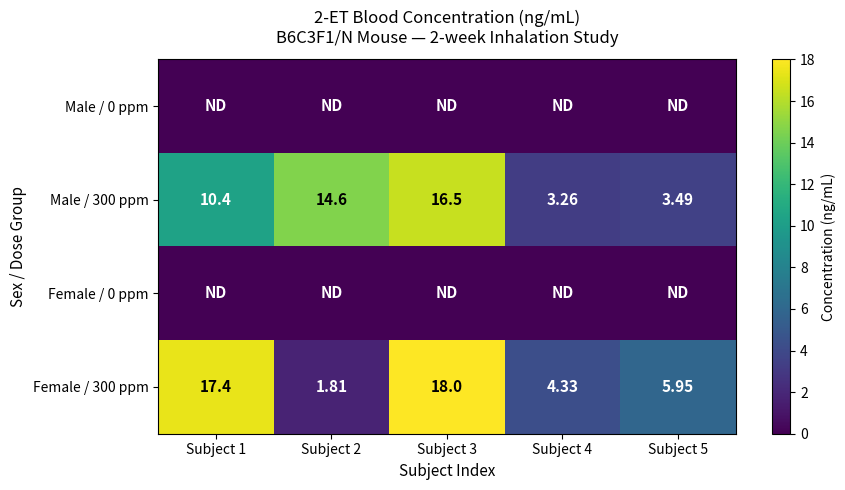

What is the difference between the highest and lowest values at Subject 5?

6.0